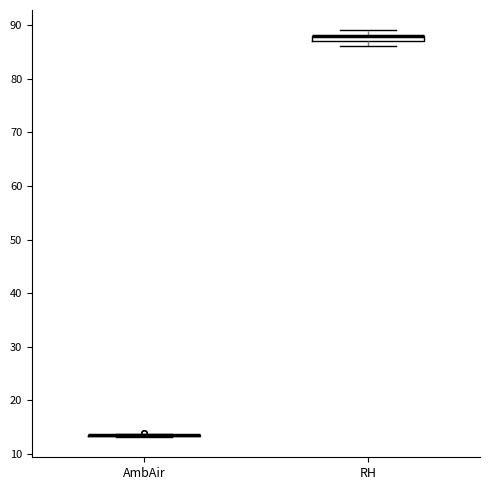

Where is the upper edge of the box for RH on the y-axis? The values are not printed on the chart, so give them approximately, as read against the axis.

88